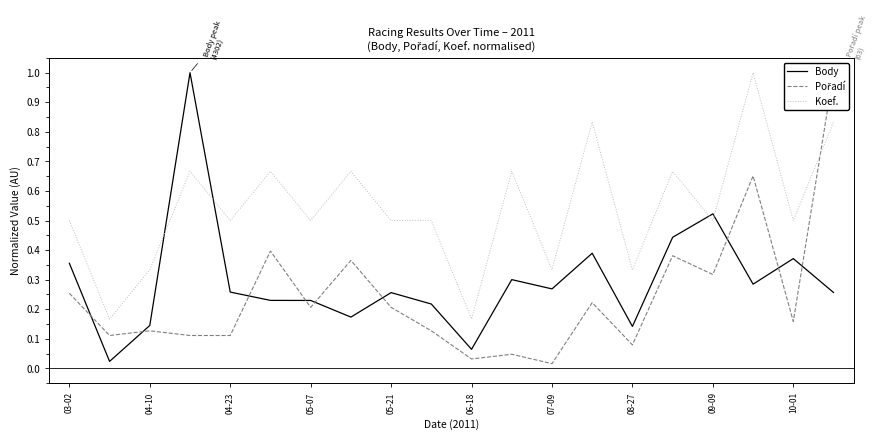

What is the difference between the maximum and minimum values in the Koef. series?

0.8